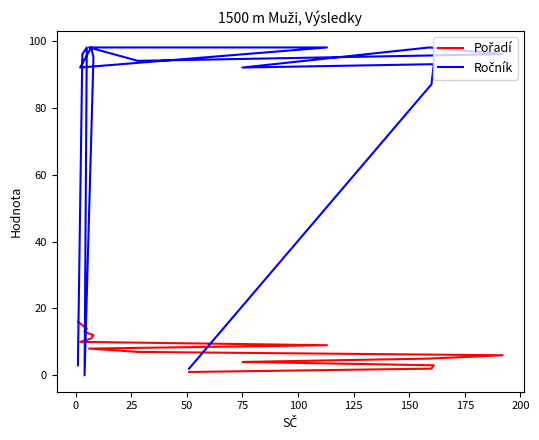

Rank the series at 75 from lowest to highest value.

Pořadí, Ročník